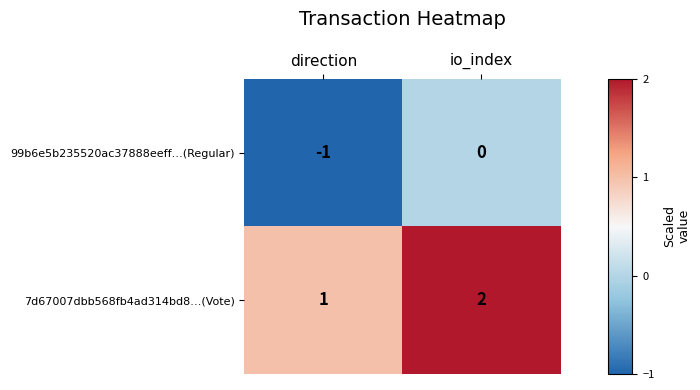

Count the number of data series in this chart.

2